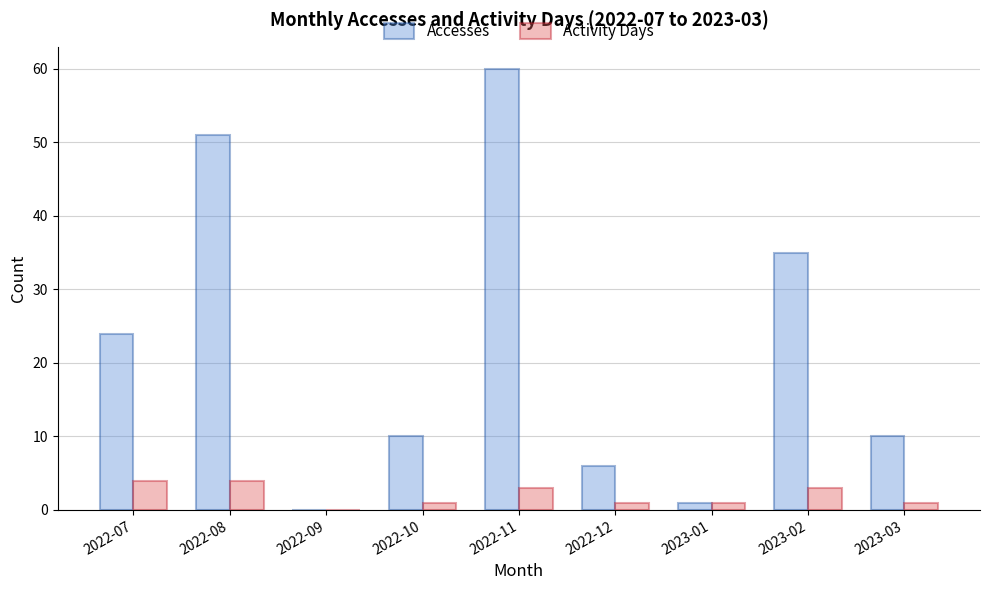

Which label corresponds to the largest value in the chart?

2022-11